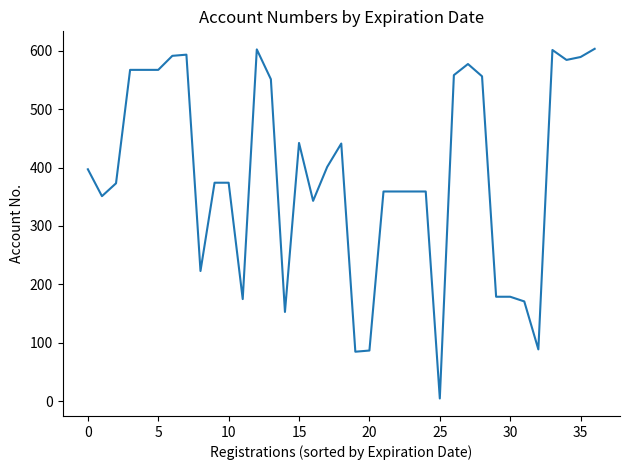

What is the average value?

389